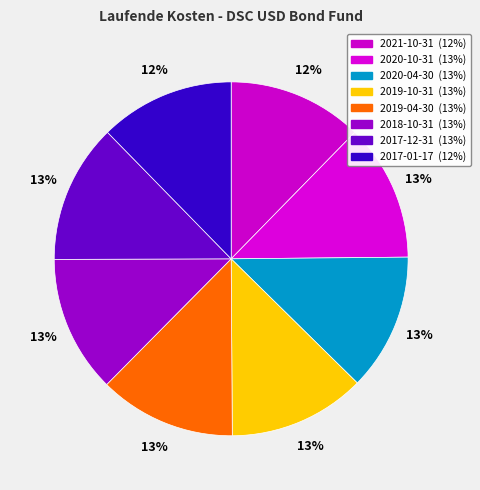

Count the number of slices in the pie.

8